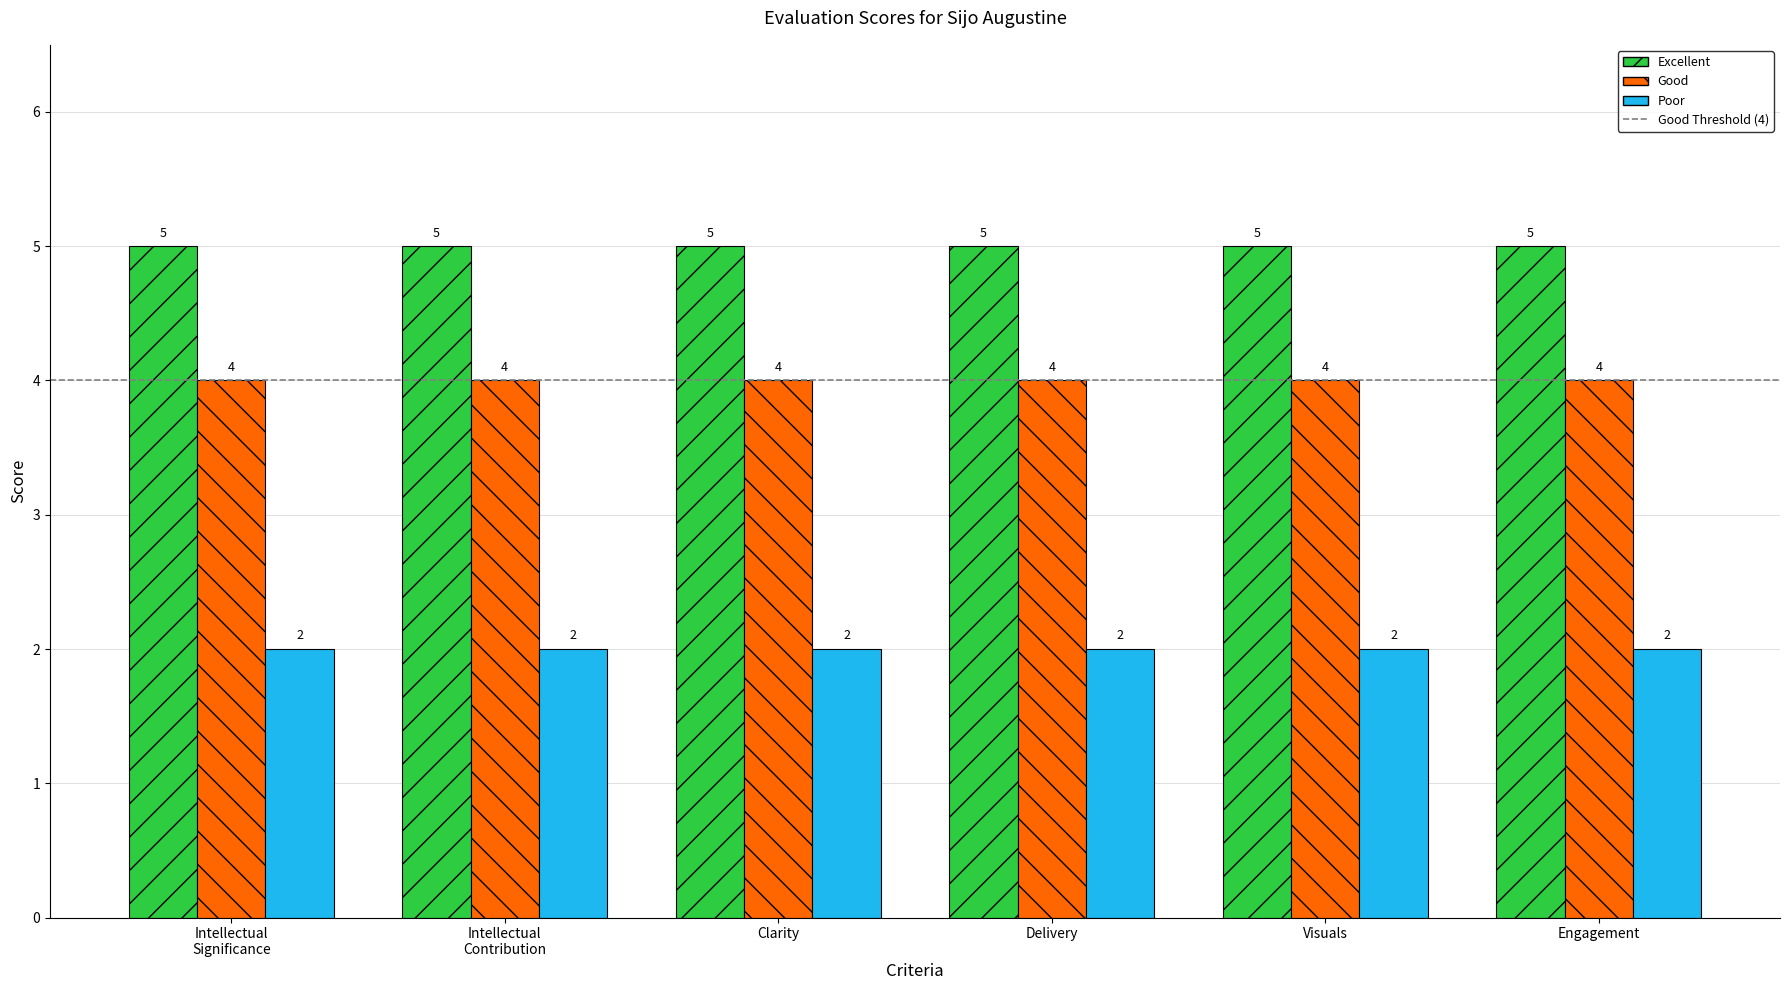

What is the value of the Poor bar at the 5th from the left?

2